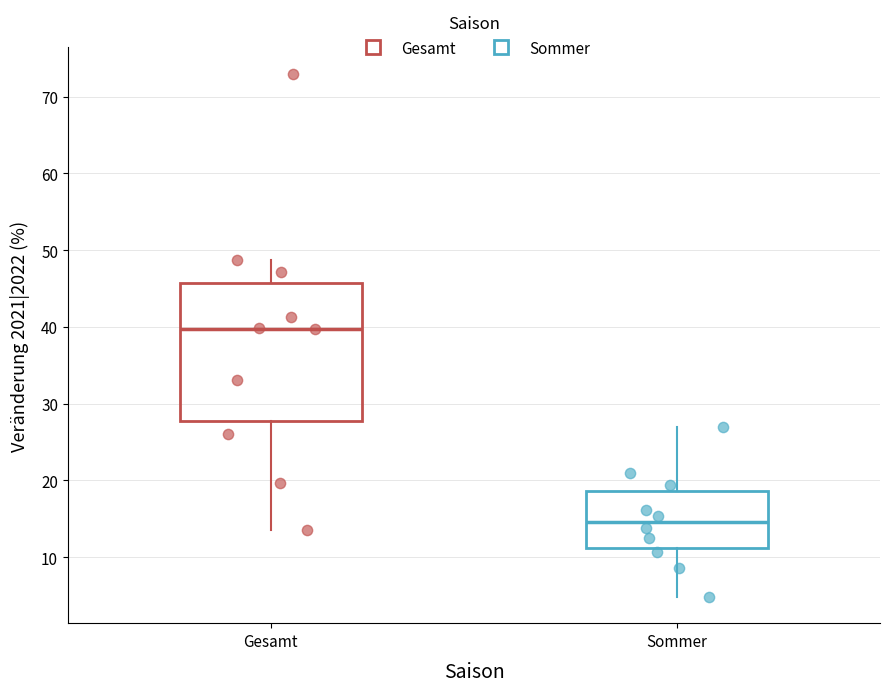

Reading left to right, read every box against the y-axis: the position of its median line, the range the box covers, and the ends of its whiskers. The values are not printed on the chart, so give them approximately, as read against the axis.

Gesamt: median 40, box 28 to 46, whiskers 14 to 49
Sommer: median 15, box 11 to 19, whiskers 5 to 27